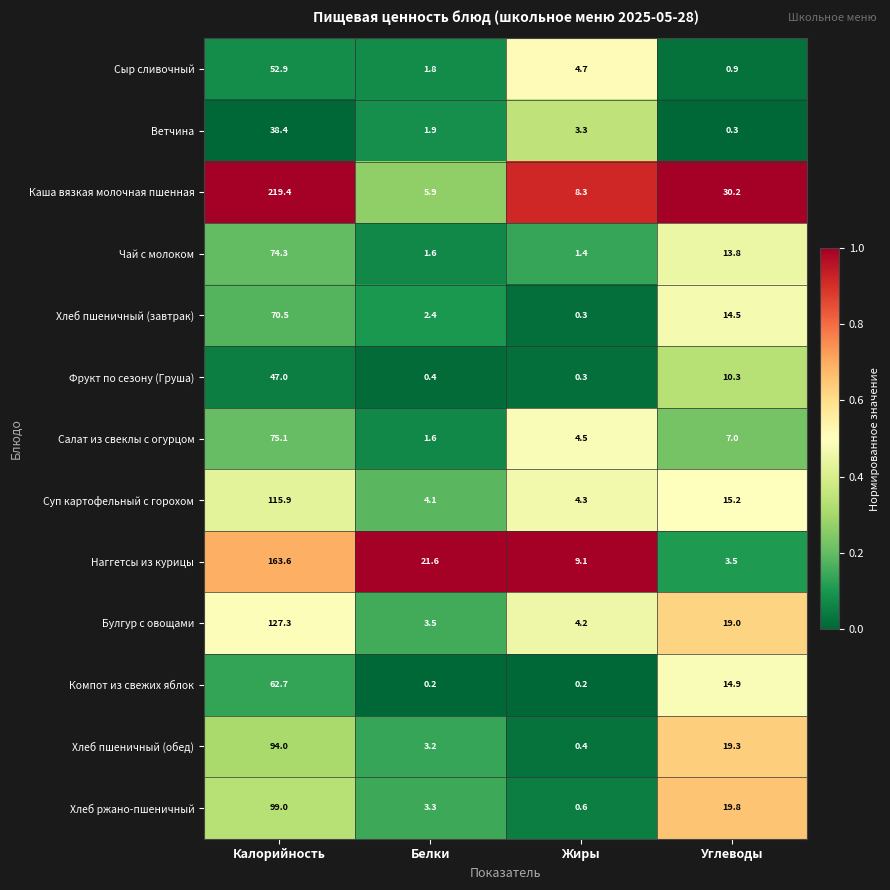

What is the maximum value for Суп картофельный с горохом?

115.9